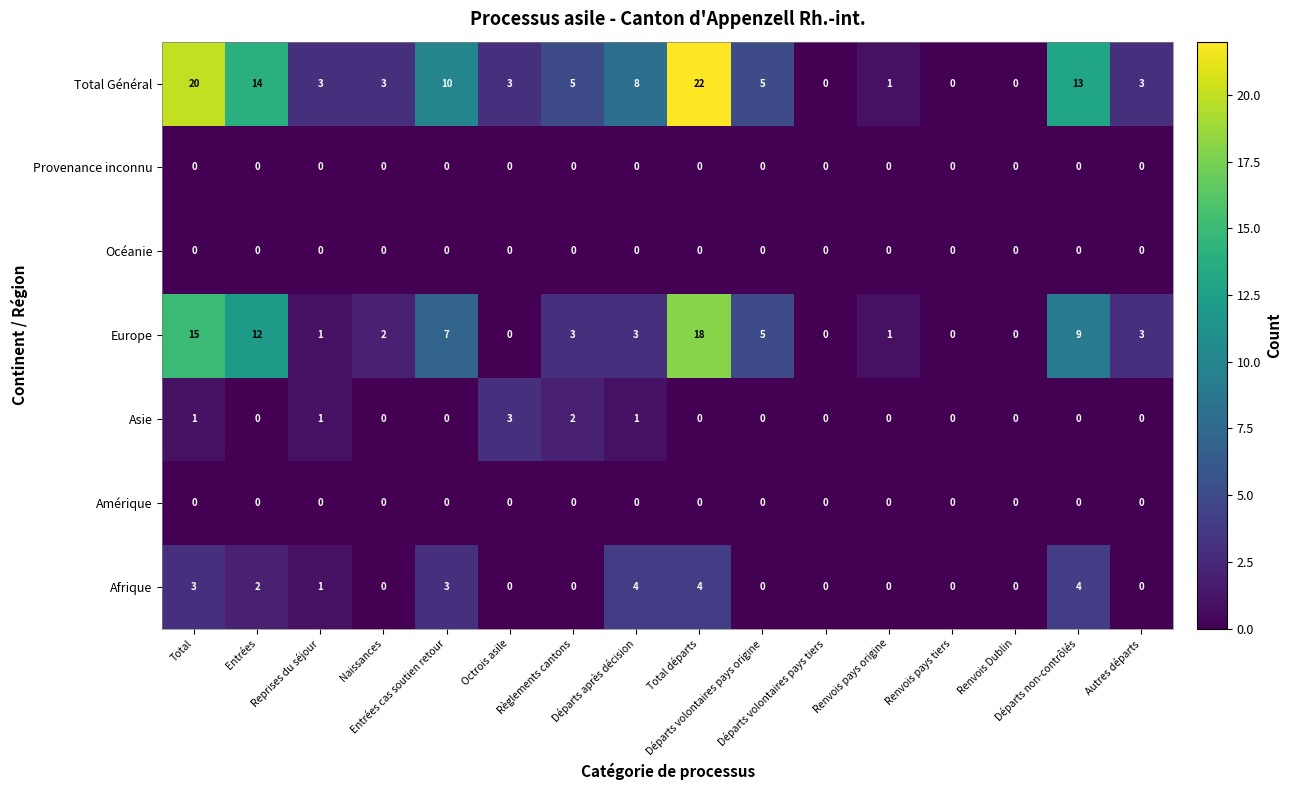

How many Asie values are between 0 and 1?

14